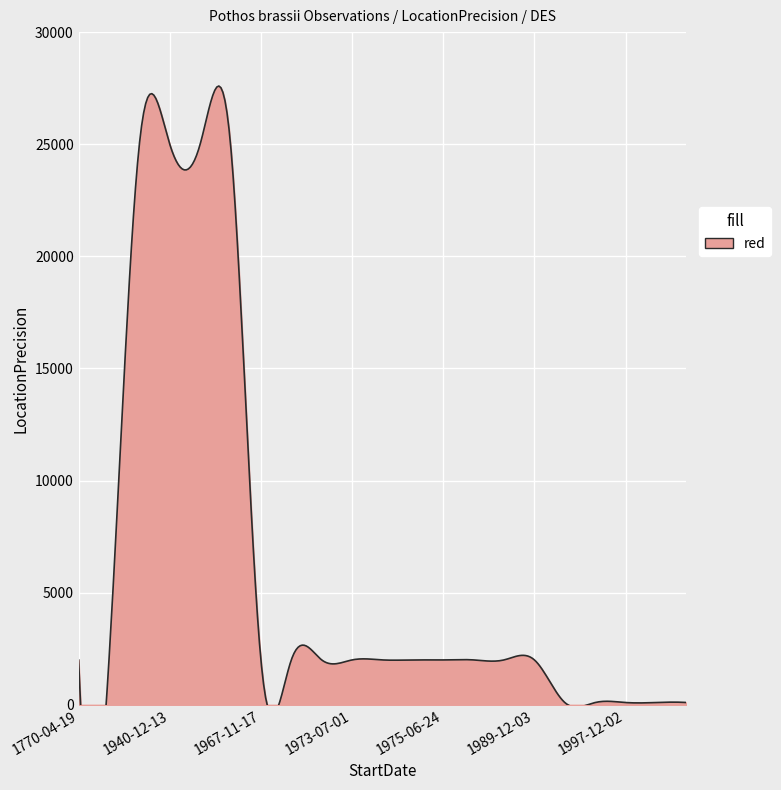

How many values are below 2000?

5